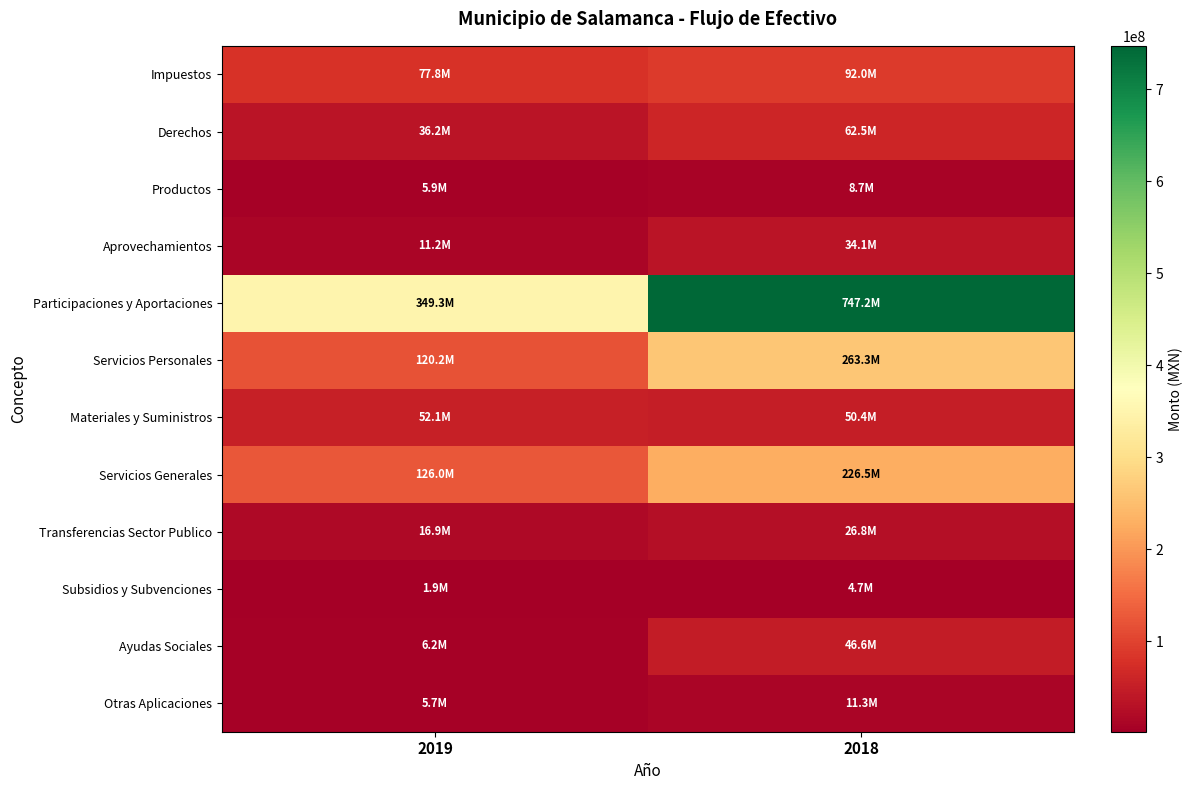

Which has a higher value, 2019 or 2018?

2018